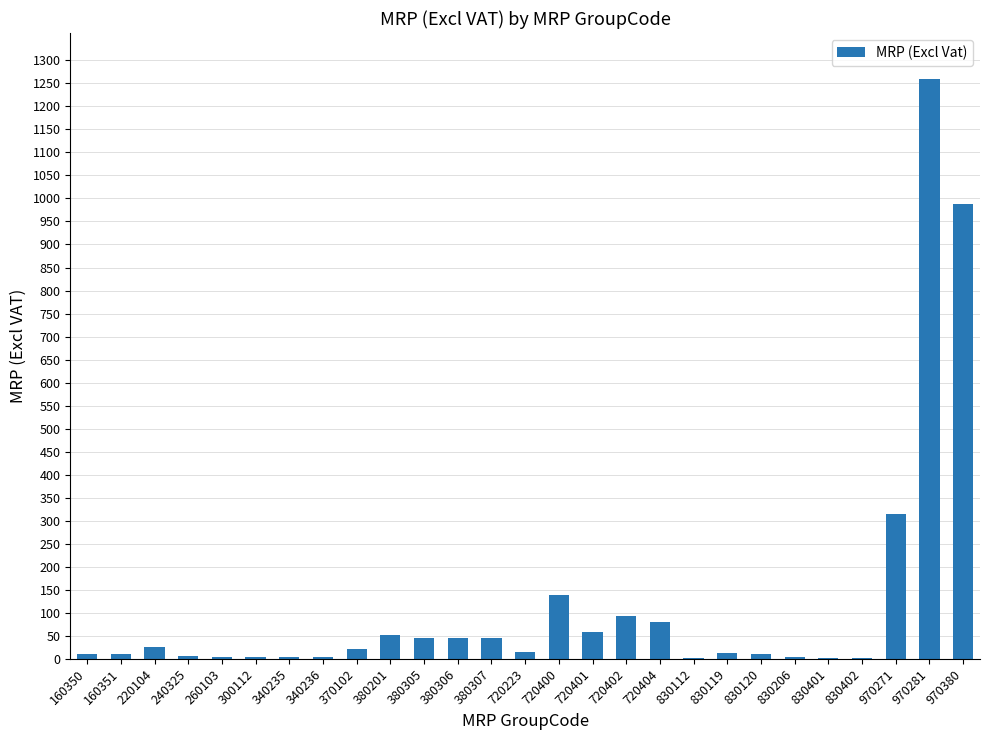

The chart shows a value of 50.8 at 380201. True or false?

True